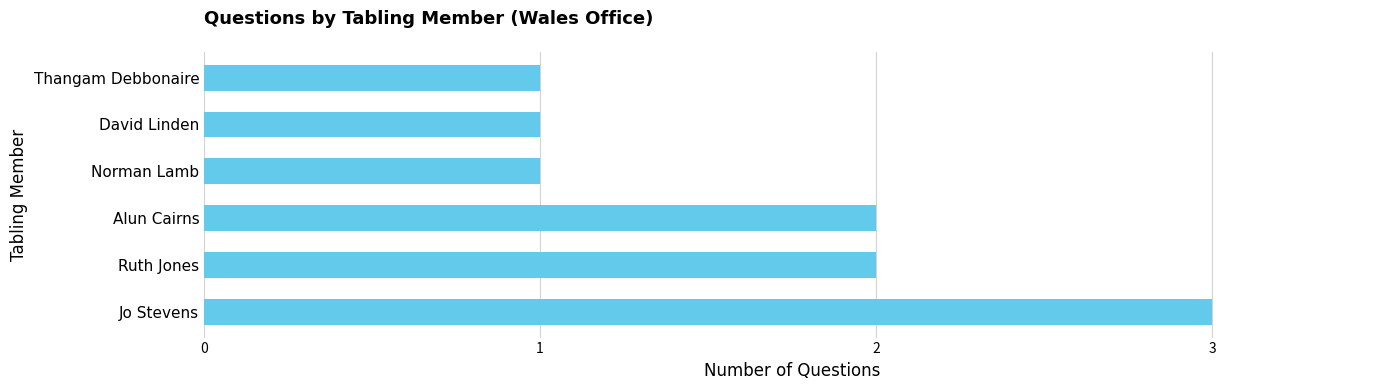

What is the approximate value at Jo Stevens?

3